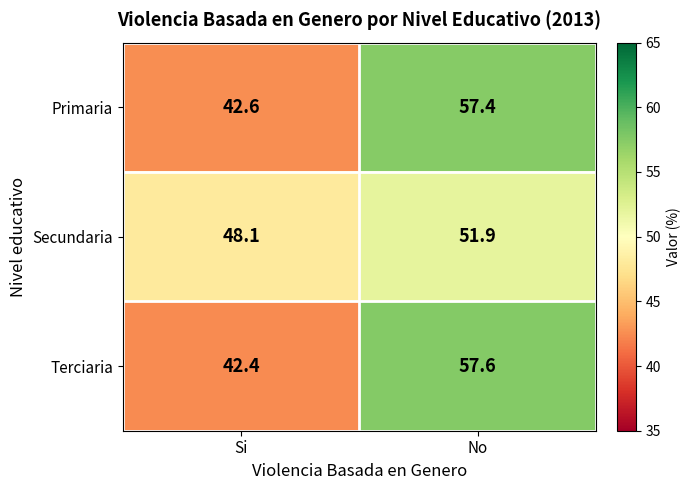

What is the total value across all series at Si?

133.1